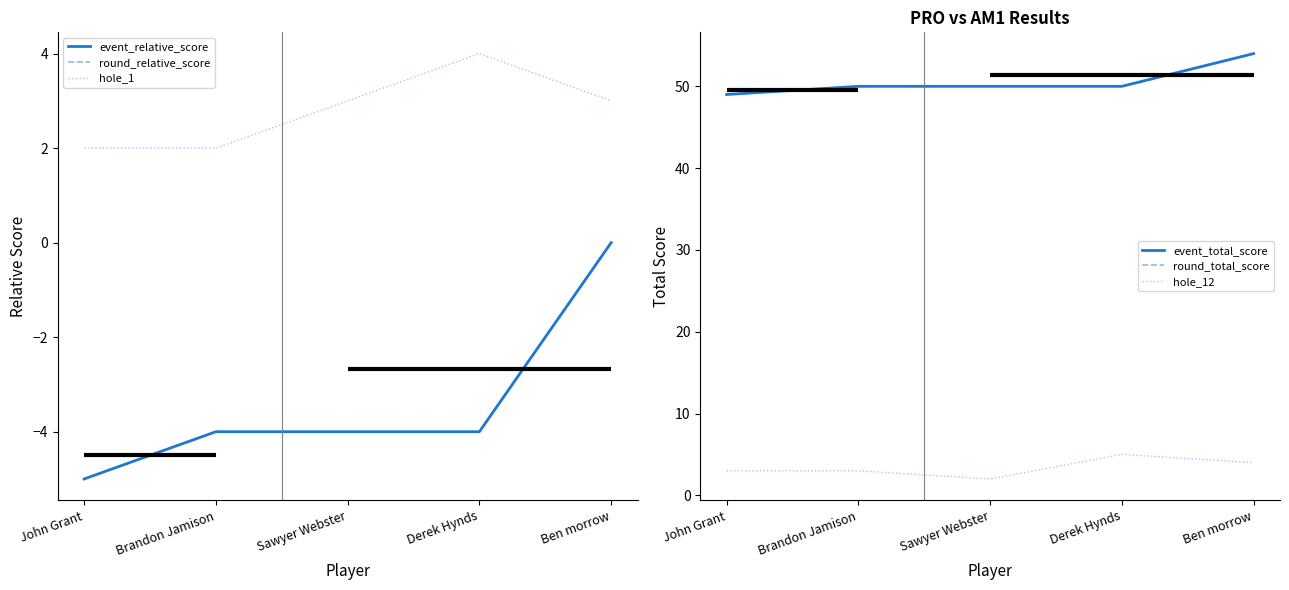

How many categories are shown in the chart?

5